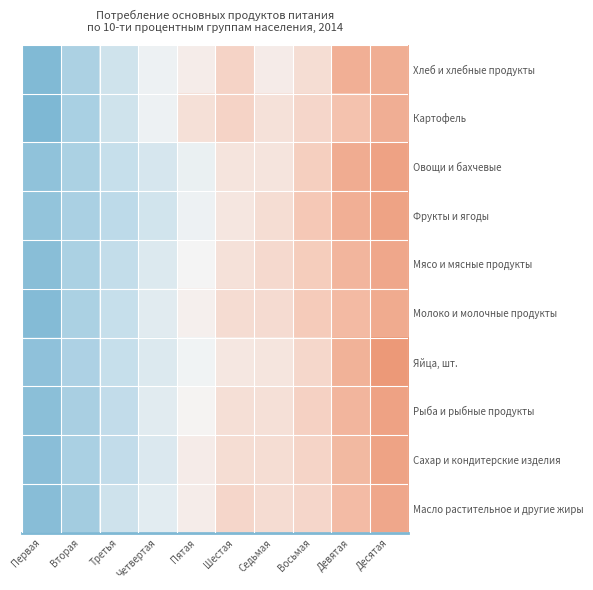

Reading left to right, list all the values displayed in this chart.

Хлеб и хлебные продукты: Первая=-2.1	Вторая=-1.1	Третья=-0.5	Четвертая=-0.1	Пятая=0.1	Шестая=0.6	Седьмая=0.2	Восьмая=0.4	Девятая=1.3	Десятая=1.3
Картофель: Первая=-2.2	Вторая=-1.2	Третья=-0.5	Четвертая=-0.1	Пятая=0.4	Шестая=0.6	Седьмая=0.3	Восьмая=0.5	Девятая=0.9	Десятая=1.3
Овощи и бахчевые: Первая=-1.8	Вторая=-1.2	Третья=-0.7	Четвертая=-0.4	Пятая=-0.1	Шестая=0.3	Седьмая=0.3	Восьмая=0.7	Девятая=1.3	Десятая=1.5
Фрукты и ягоды: Первая=-1.7	Вторая=-1.2	Третья=-0.8	Четвертая=-0.5	Пятая=-0.1	Шестая=0.3	Седьмая=0.4	Восьмая=0.8	Девятая=1.3	Десятая=1.5
Мясо и мясные продукты: Первая=-1.9	Вторая=-1.2	Третья=-0.7	Четвертая=-0.3	Пятая=-0.0	Шестая=0.4	Седьмая=0.5	Восьмая=0.7	Девятая=1.2	Десятая=1.4
Молоко и молочные продукты: Первая=-2.0	Вторая=-1.2	Третья=-0.7	Четвертая=-0.3	Пятая=0.1	Шестая=0.4	Седьмая=0.5	Восьмая=0.7	Девятая=1.1	Десятая=1.4
Яйца, шт.: Первая=-1.8	Вторая=-1.1	Третья=-0.7	Четвертая=-0.4	Пятая=-0.1	Шестая=0.2	Седьмая=0.3	Восьмая=0.5	Девятая=1.2	Десятая=1.7
Рыба и рыбные продукты: Первая=-1.9	Вторая=-1.2	Третья=-0.7	Четвертая=-0.3	Пятая=0.0	Шестая=0.4	Седьмая=0.4	Восьмая=0.6	Девятая=1.2	Десятая=1.5
Сахар и кондитерские изделия: Первая=-1.9	Вторая=-1.2	Третья=-0.7	Четвертая=-0.4	Пятая=0.2	Шестая=0.4	Седьмая=0.4	Восьмая=0.6	Девятая=1.1	Десятая=1.5
Масло растительное и другие жиры: Первая=-2.0	Вторая=-1.4	Третья=-0.6	Четвертая=-0.3	Пятая=0.1	Шестая=0.5	Седьмая=0.4	Восьмая=0.5	Девятая=1.0	Десятая=1.4